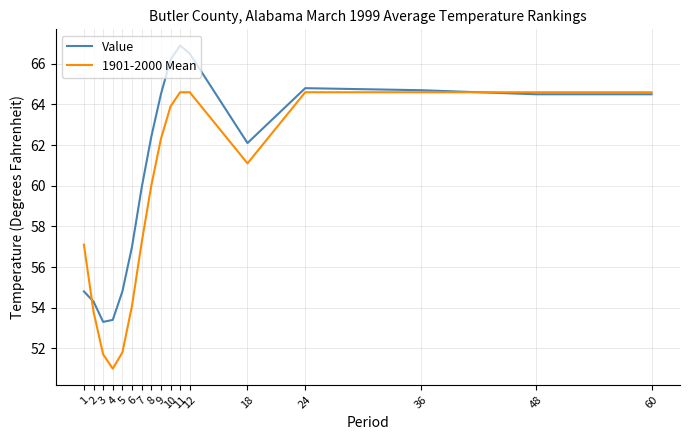

Where does the 1901-2000 Mean series first go above 61?

9